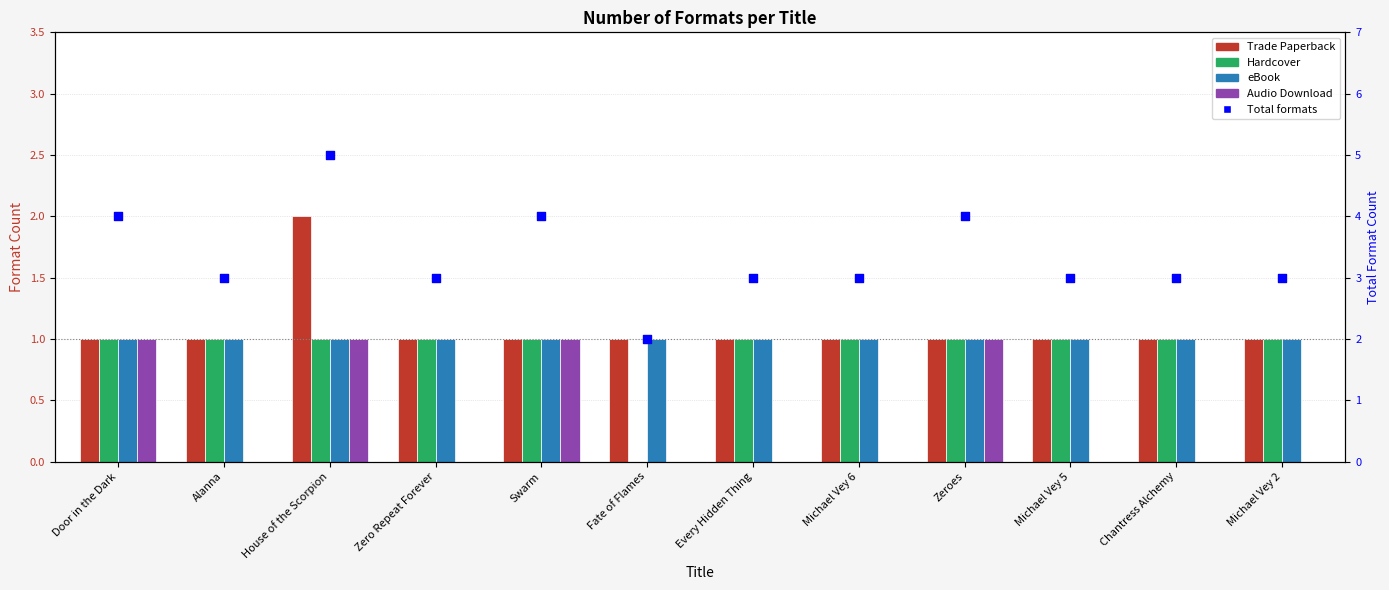

Which series contains the lowest Y value?

Hardcover